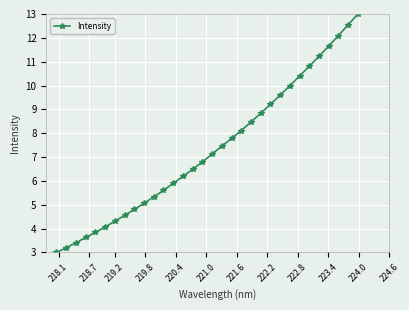

Reading left to right, extract all data points from this chart.

3.0	3.2	3.4	3.6	3.8	4.1	4.3	4.6	4.8	5.1	5.3	5.6	5.9	6.2	6.5	6.8	7.1	7.5	7.8	8.1	8.5	8.8	9.2	9.6	10.0	10.4	10.8	11.2	11.7	12.1	12.5	13.0